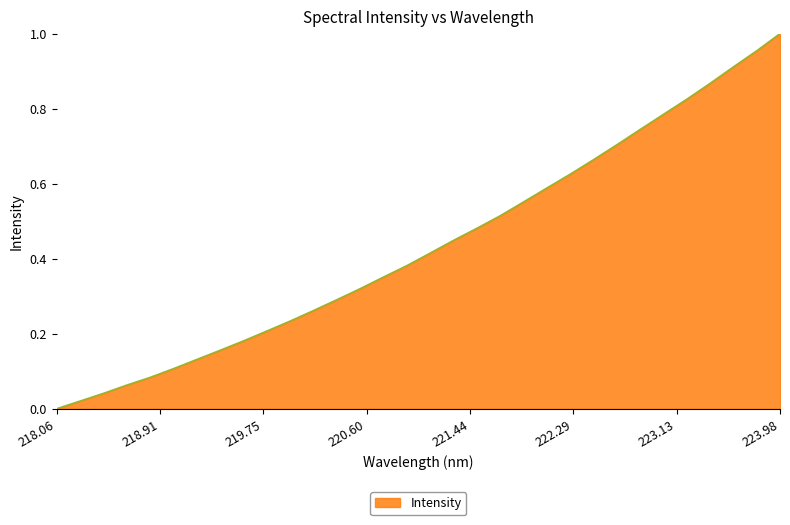

Does the chart have visible grid lines?

No